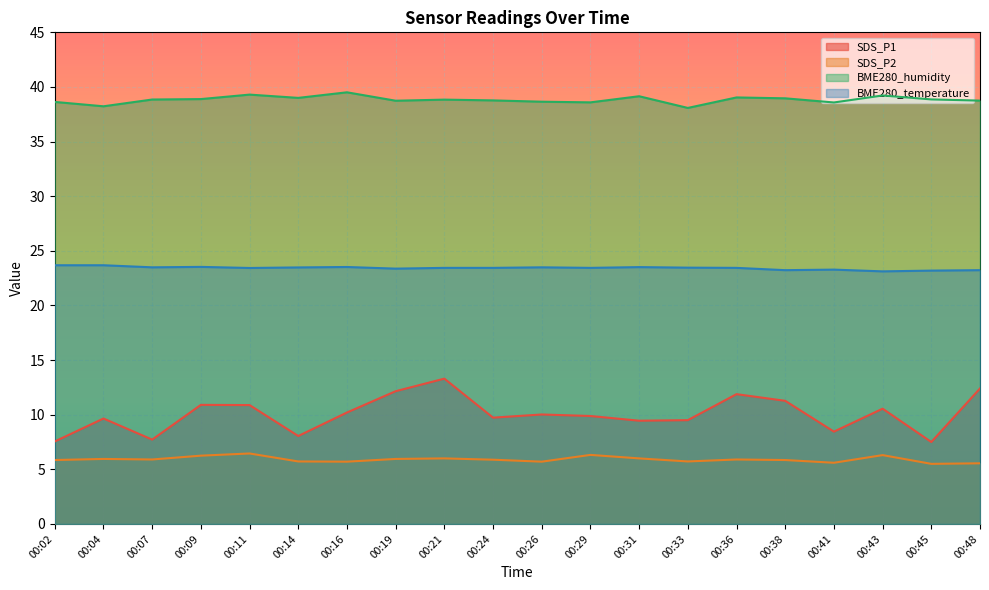

How many interior local peaks does the BME280_humidity series have?

6